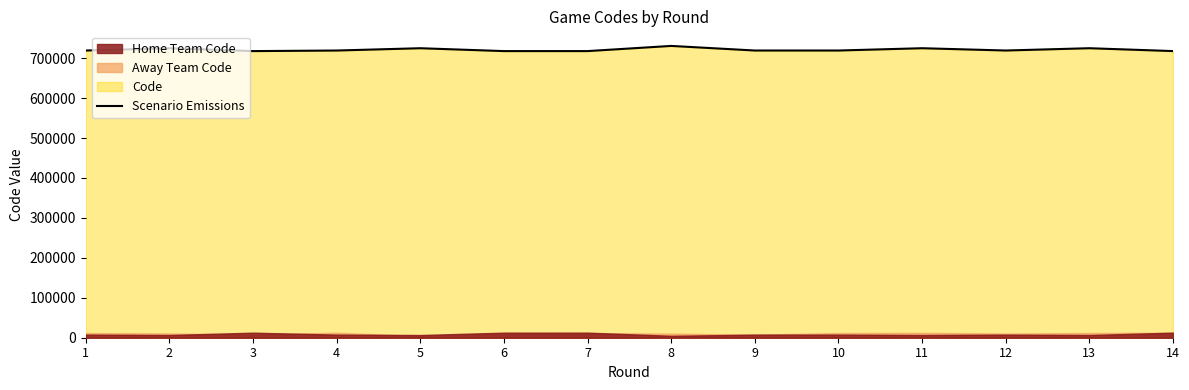

List the labels in order of value, smallest first.

3, 6, 7, 14, 1, 4, 9, 10, 12, 2, 5, 11, 13, 8